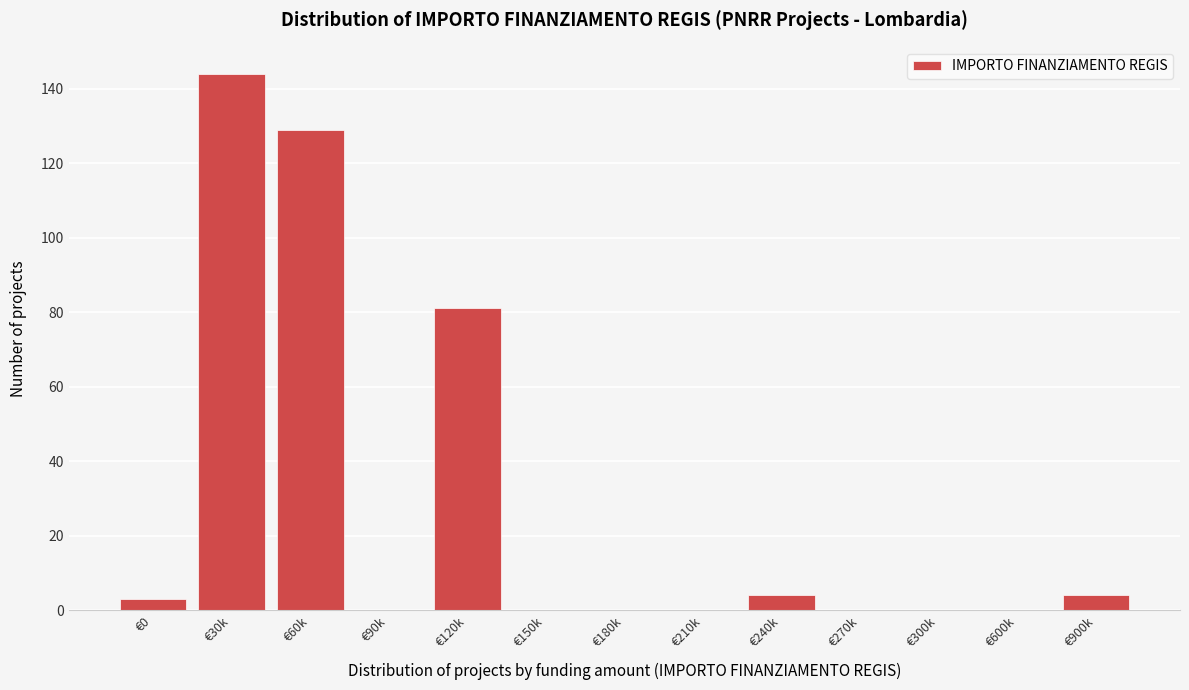

Reading left to right, list all the values displayed in this chart.

€0=3	€30k=144	€60k=129	€90k=0	€120k=81	€150k=0	€180k=0	€210k=0	€240k=4	€270k=0	€300k=0	€600k=0	€900k=4